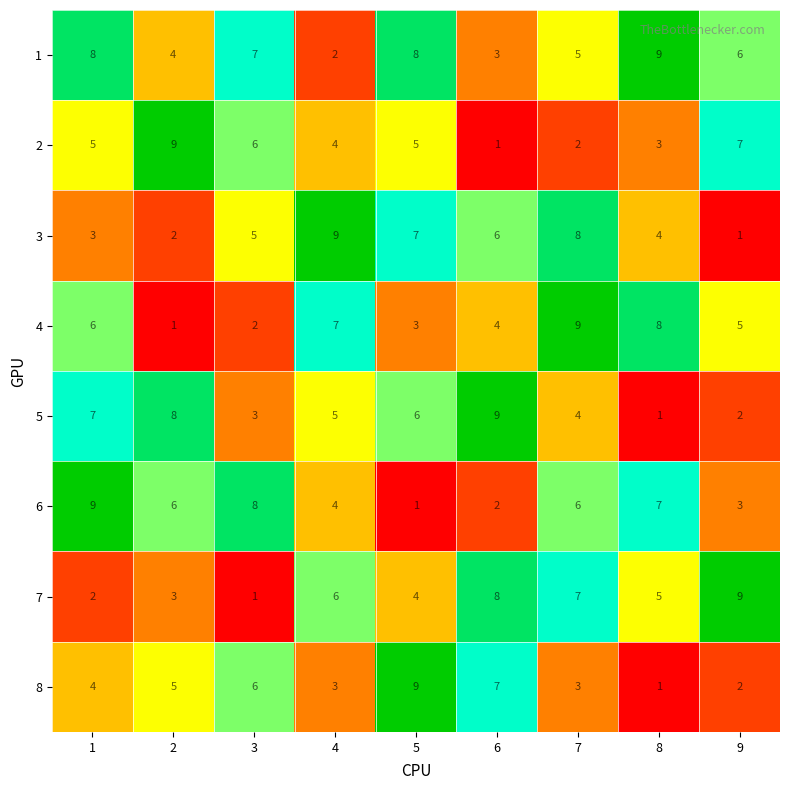

How many data points in 6 are less than 6?

4